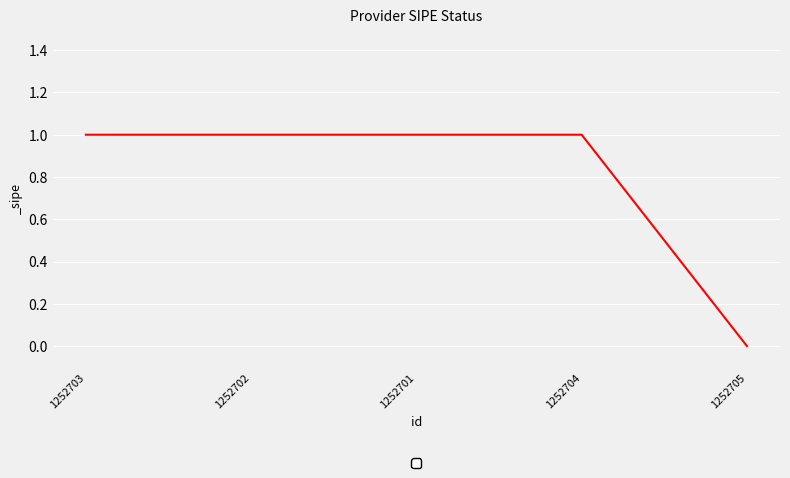

What is the maximum value shown in the chart?

1